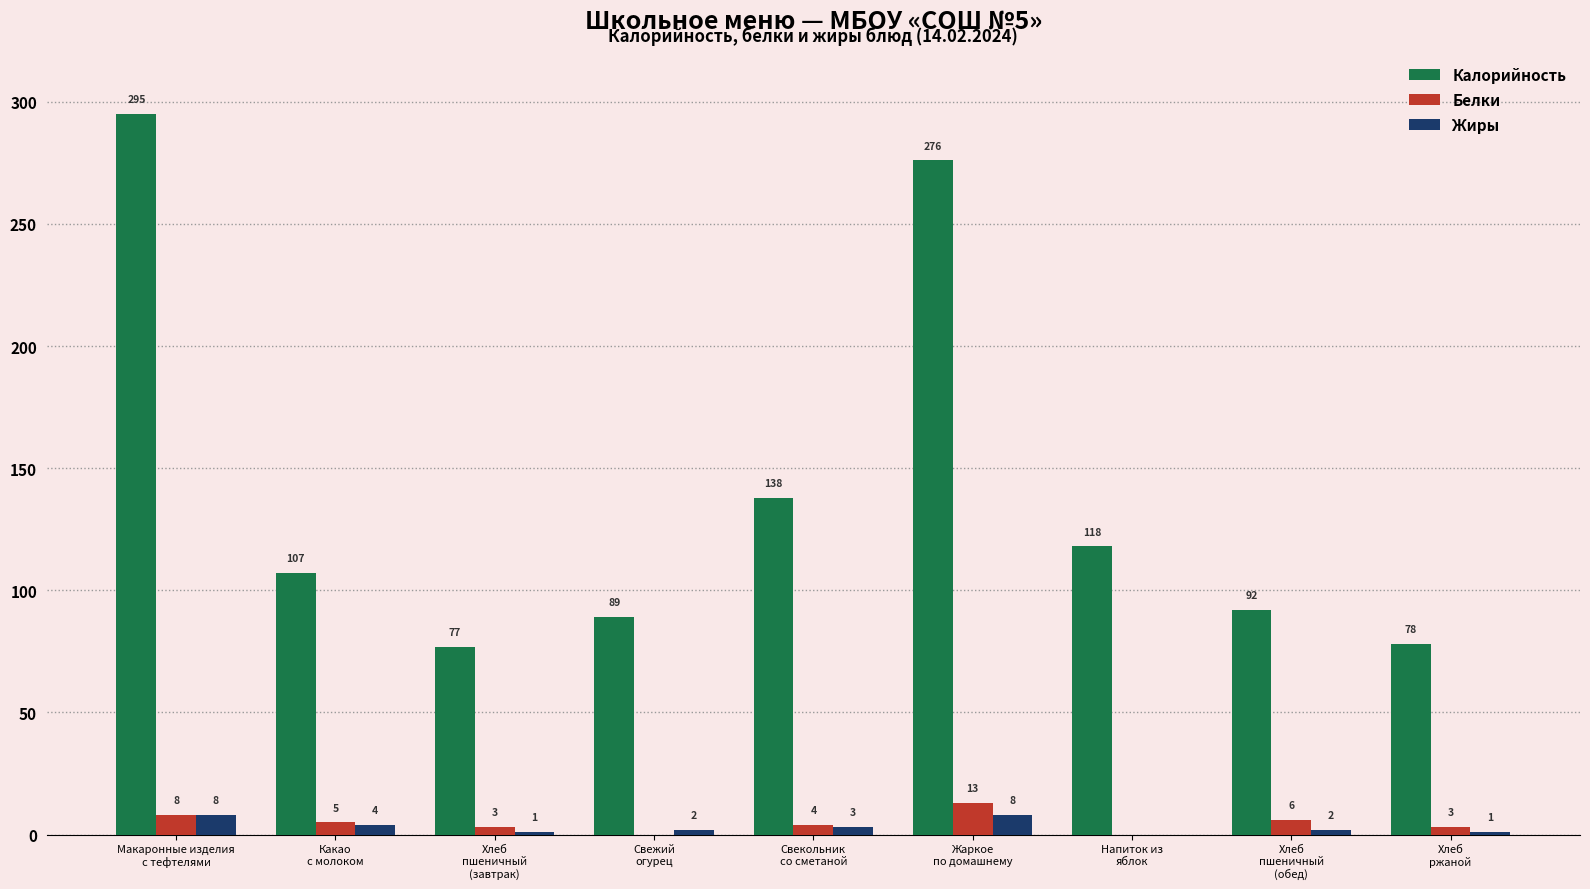

What is the sum of the Белки values at Свекольник
со сметаной and Свежий
огурец?

4